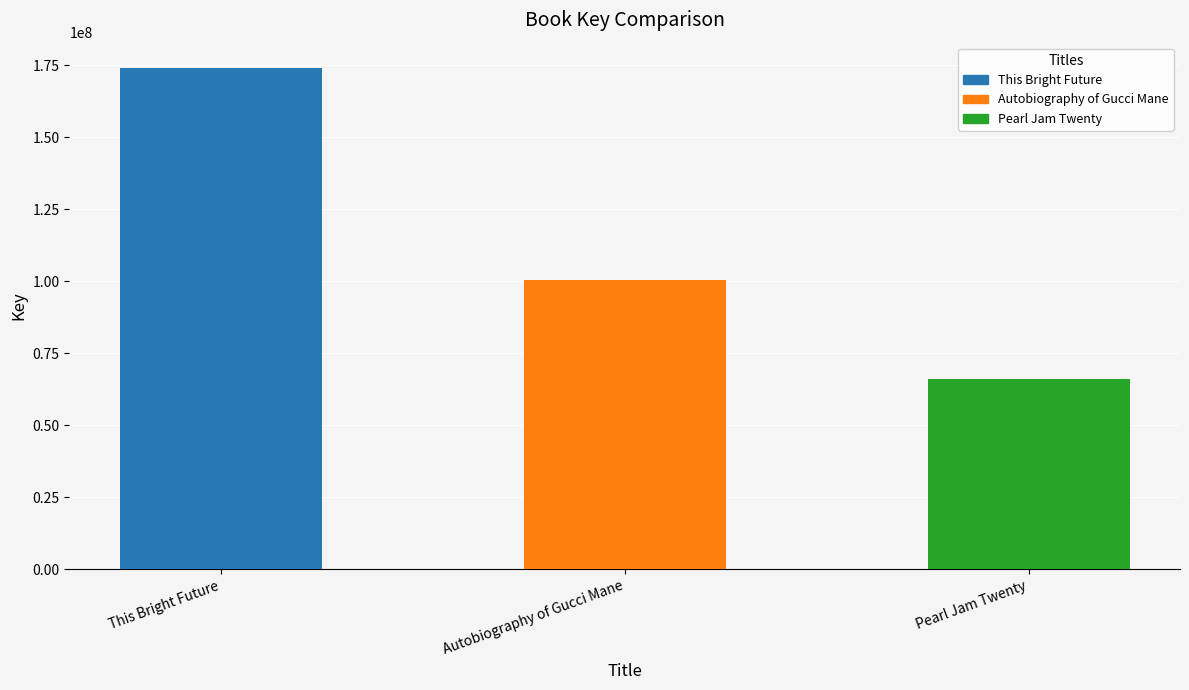

How many data points does each series have?

3